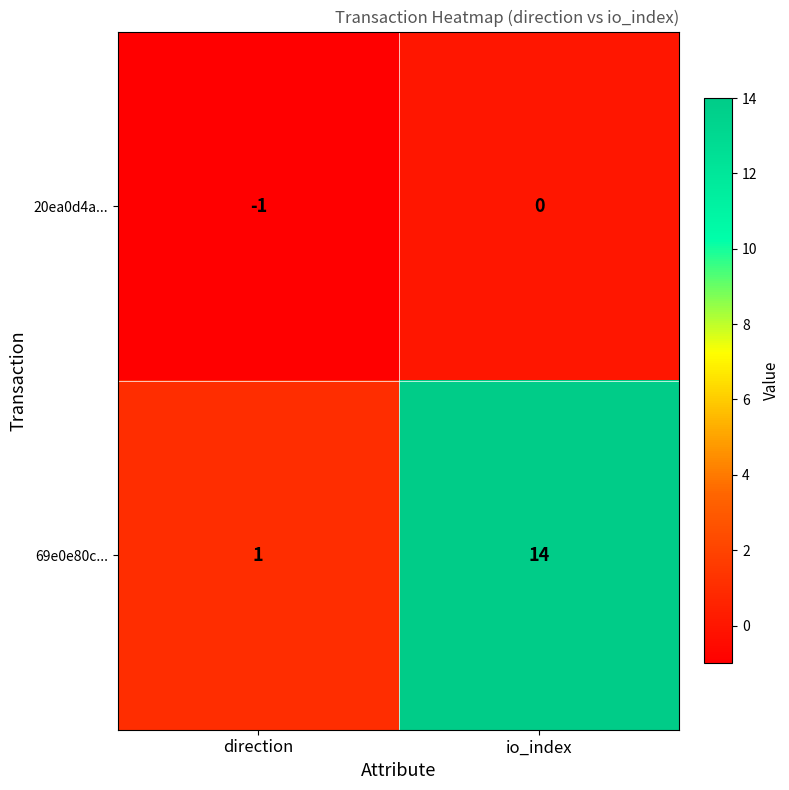

Which series changed the most between direction and io_index?

69e0e80c...